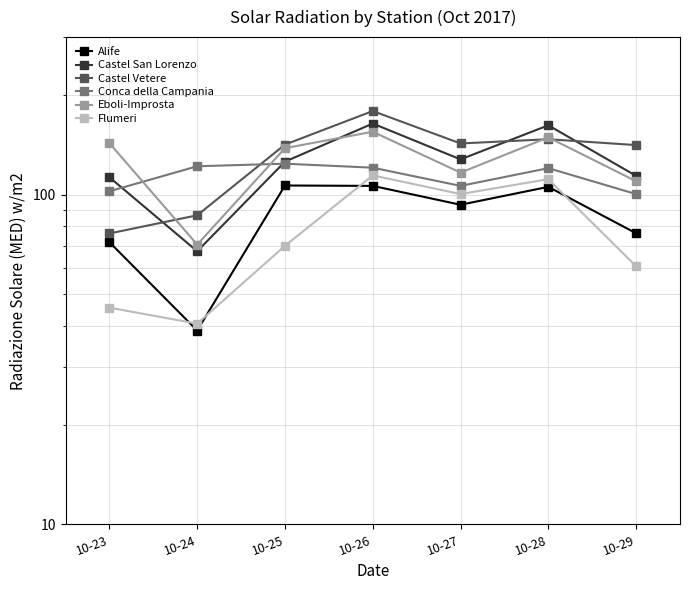

Which series has the largest total across all categories?

Castel Vetere